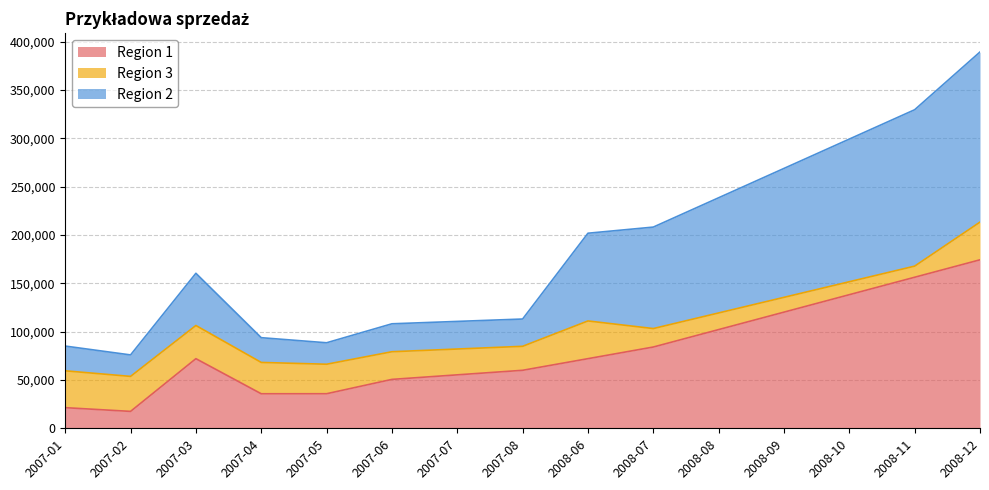

True or false: Region 1 has a value of 19697.1 at 2007-06.

False